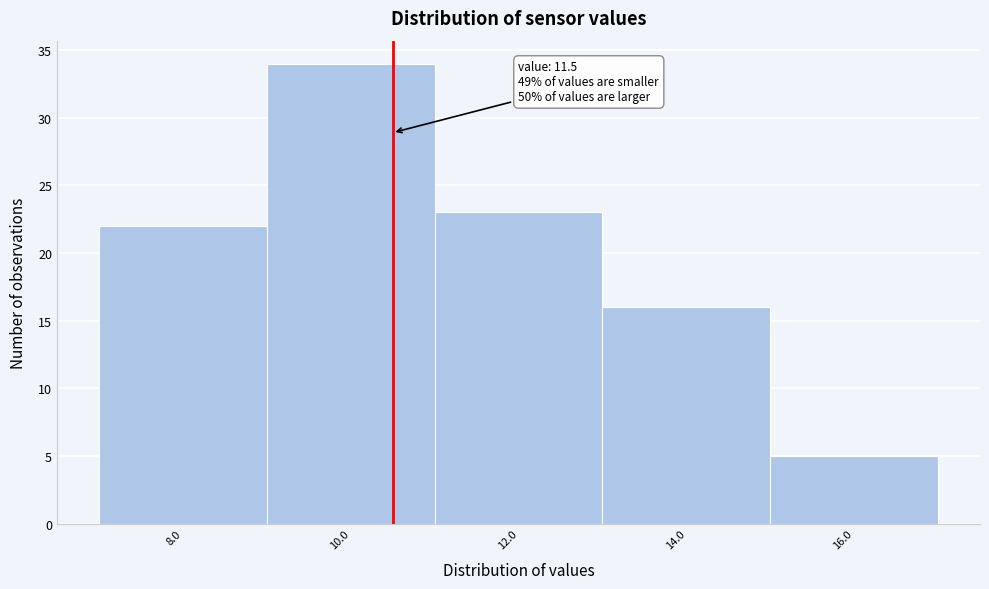

Reading right to left, list all the values displayed in this chart.

5	16	23	34	22